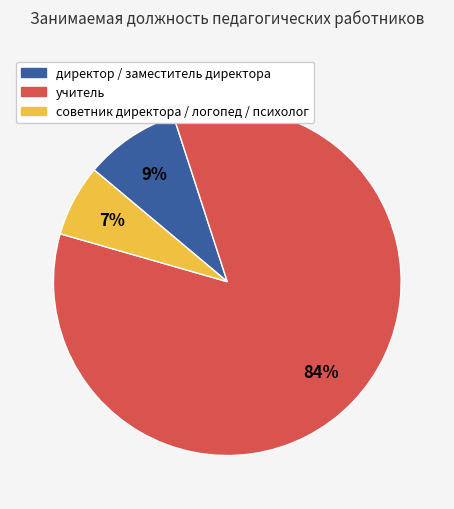

Is there any slice that represents more than half of the pie?

Yes